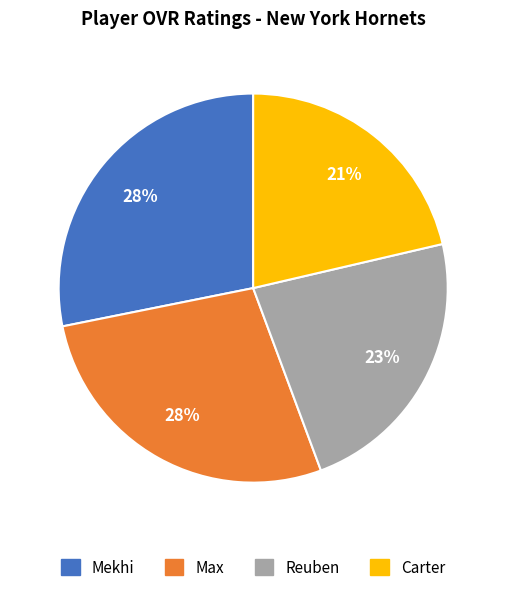

How many segments does this pie chart have?

4